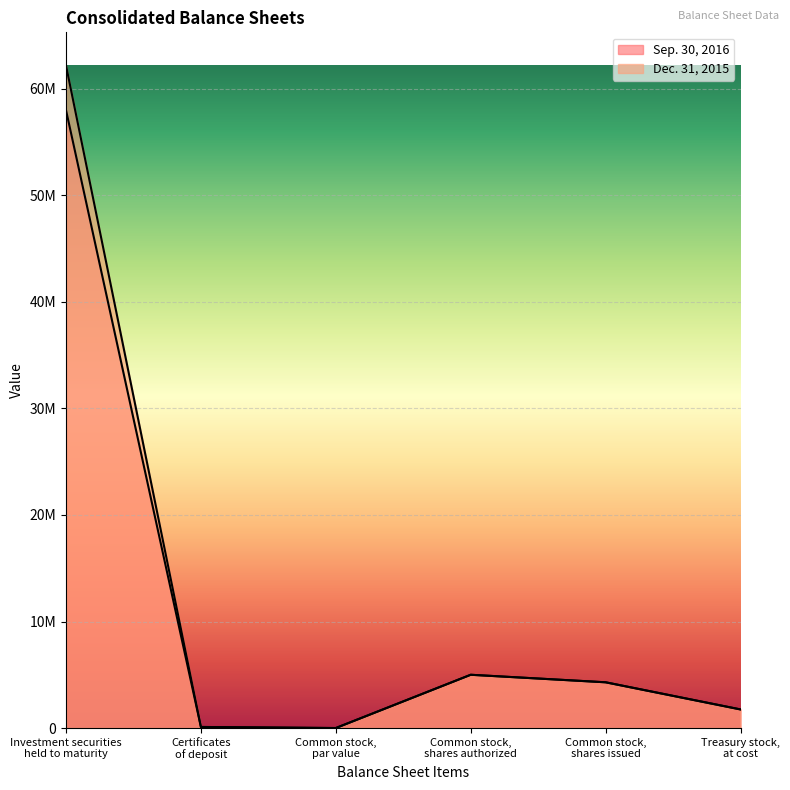

Does the chart display data point markers on the line(s)?

No